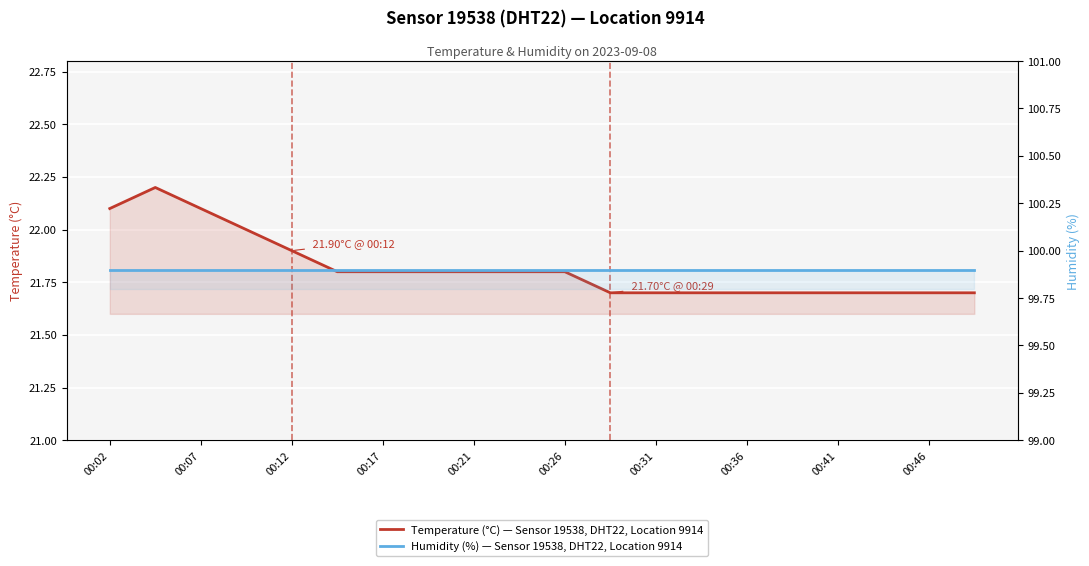

Is the value of Temperature (°C) — Sensor 19538, DHT22, Location 9914 at 00:17 greater than the value of Humidity (%) — Sensor 19538, DHT22, Location 9914 at 00:36?

No